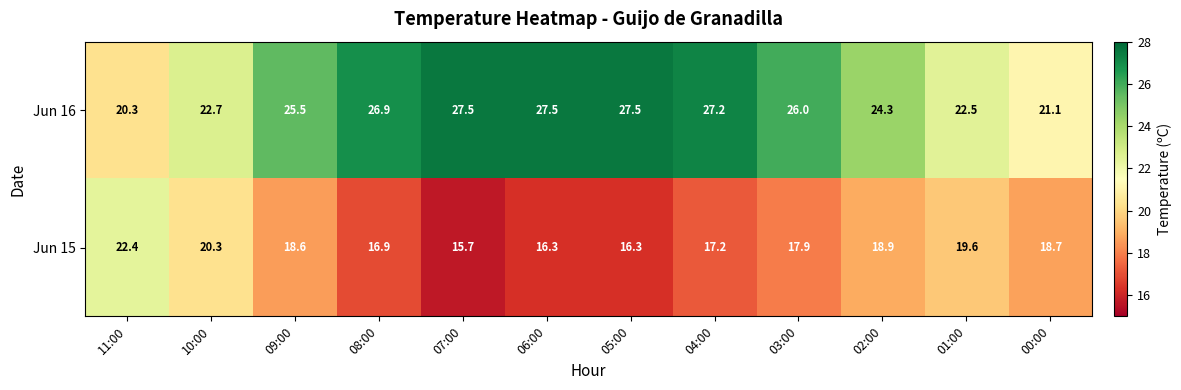

At which label does Jun 16 first exceed 26?

08:00